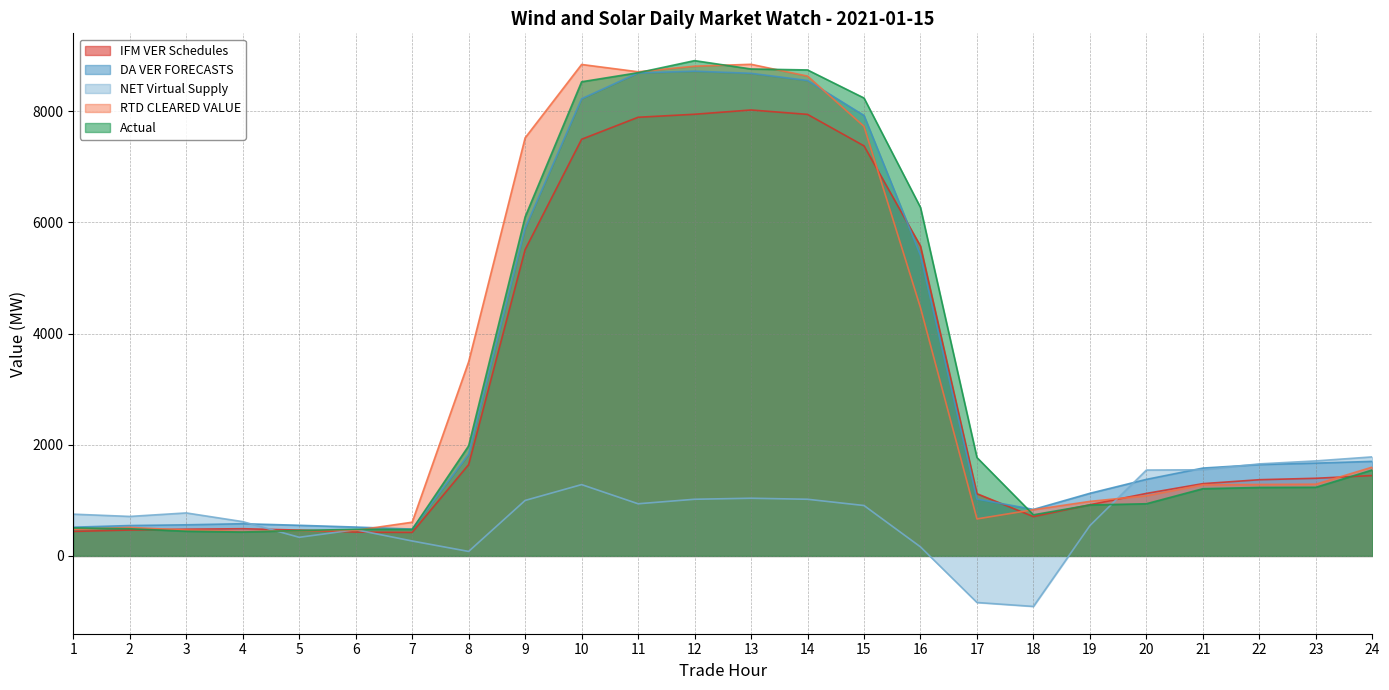

What is the sum of all NET Virtual Supply values?

18408.4